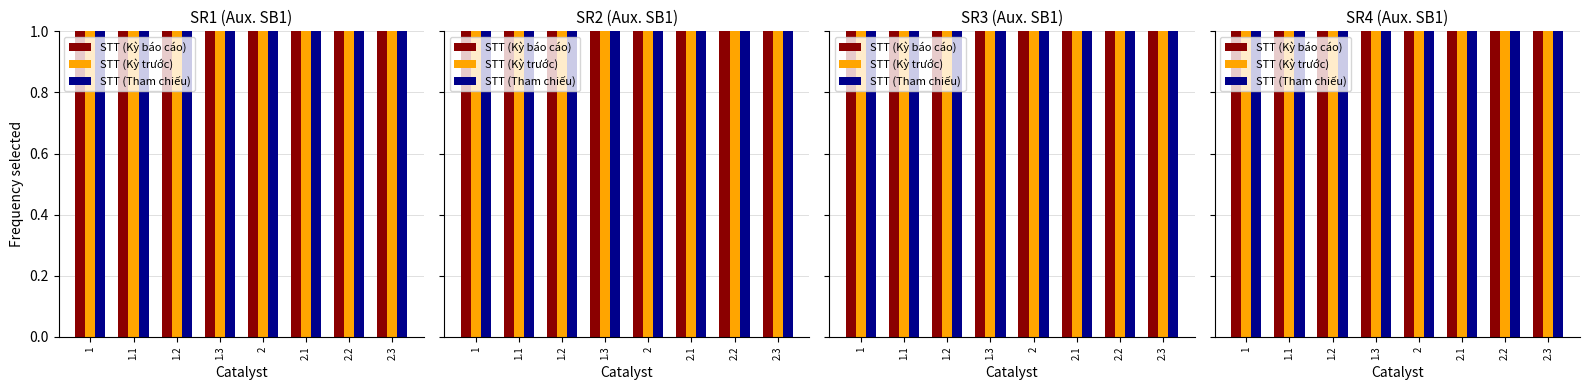

At which label is STT (Tham chiếu) closest to 1?

1